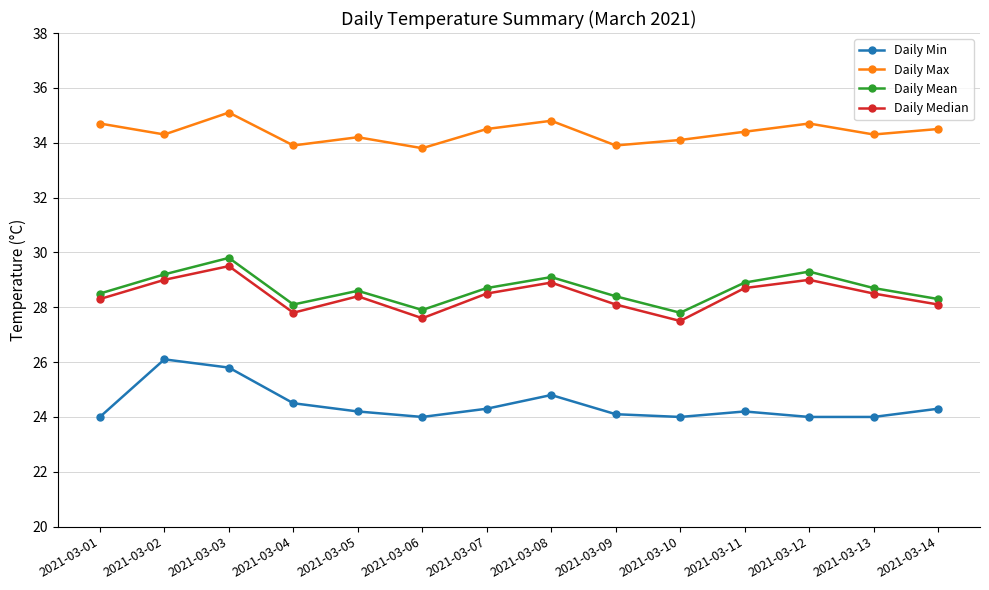

True or false: Daily Mean and Daily Max intersect in this chart.

False